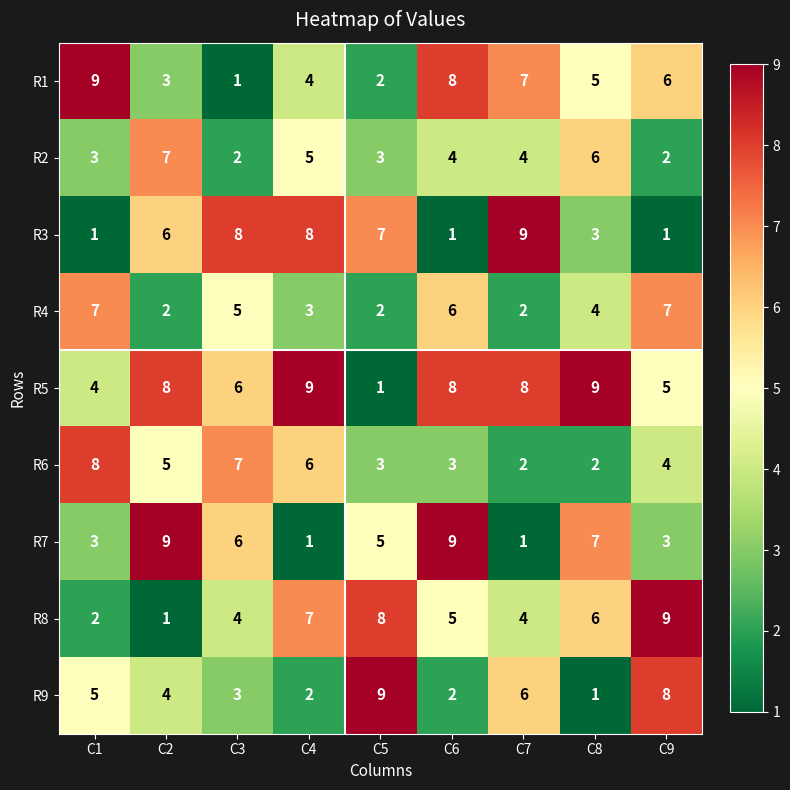

True or false: R7 has a value of 1 at C7.

True